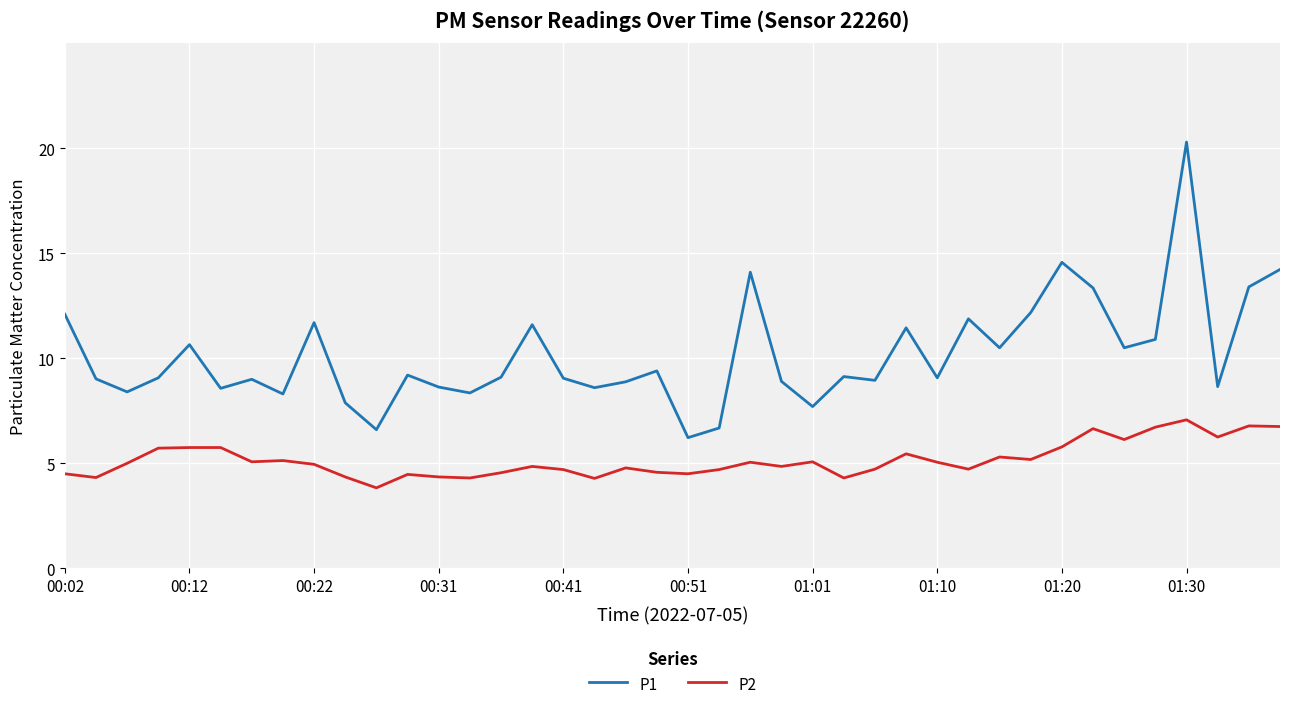

What is the difference between the second highest and second lowest values in the P2 series?

2.5